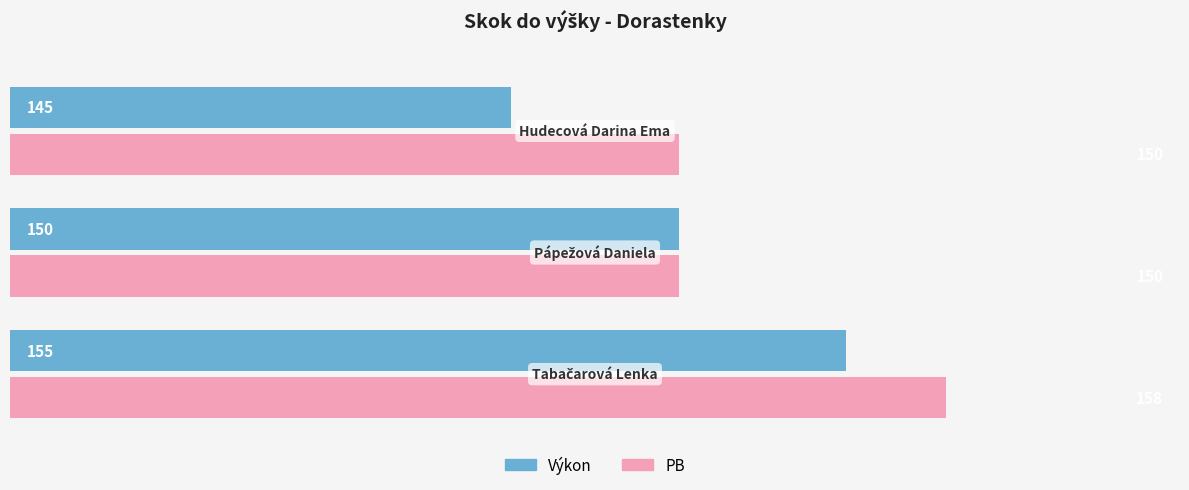

What is the difference between the maximum and minimum values in the PB series?

8